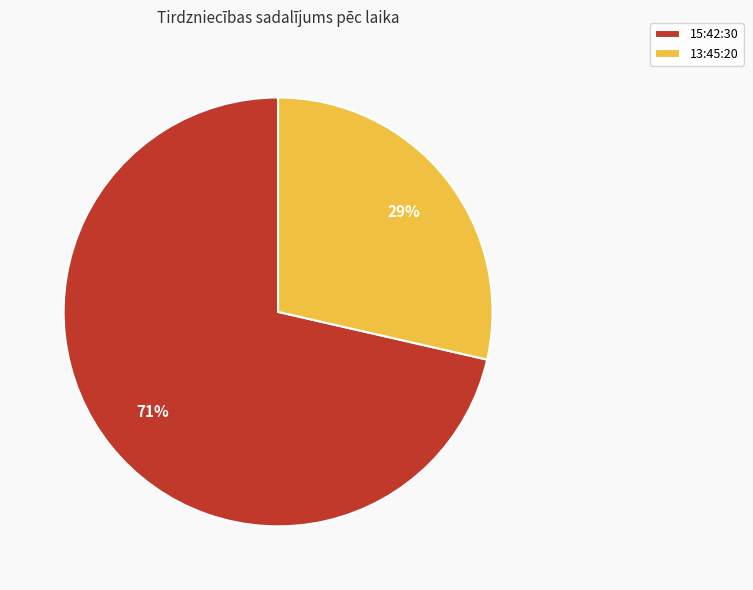

To the nearest percent, what percentage of the pie is 15:42:30?

71%